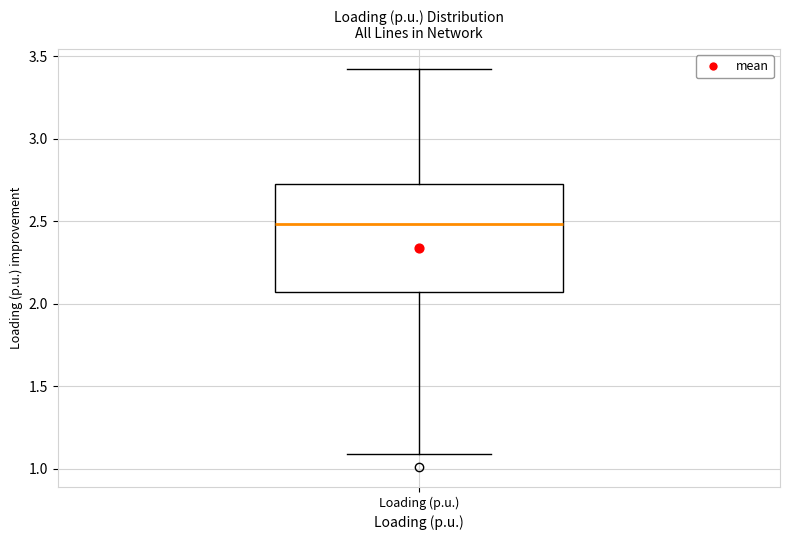

Read this box plot against the y-axis: the position of the median line, the range covered by the box, and the ends of both whiskers. The values are not printed on the chart, so give them approximately, as read against the axis.

median 2.50, box 2.05 to 2.75, whiskers 1.10 to 3.40